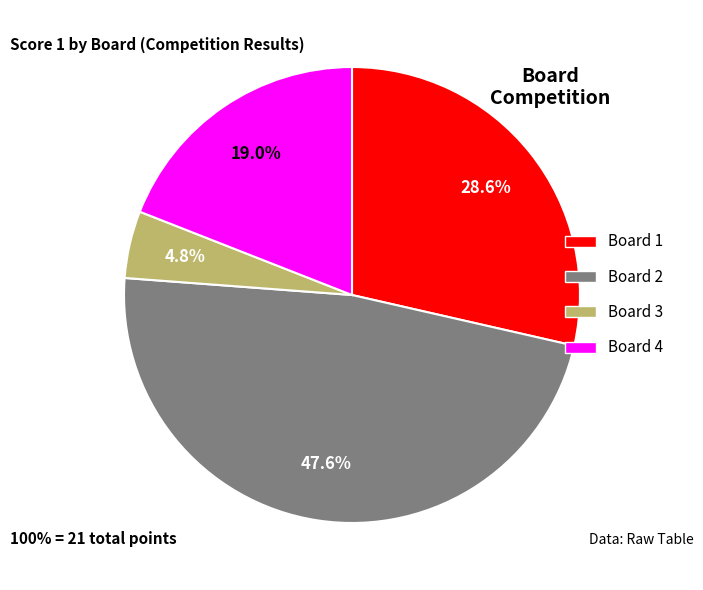

To the nearest percent, what portion does Board 2 represent?

48%